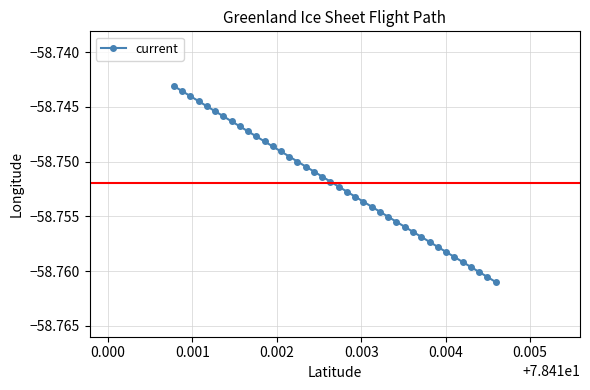

What is the sum of all values?

-2350.1